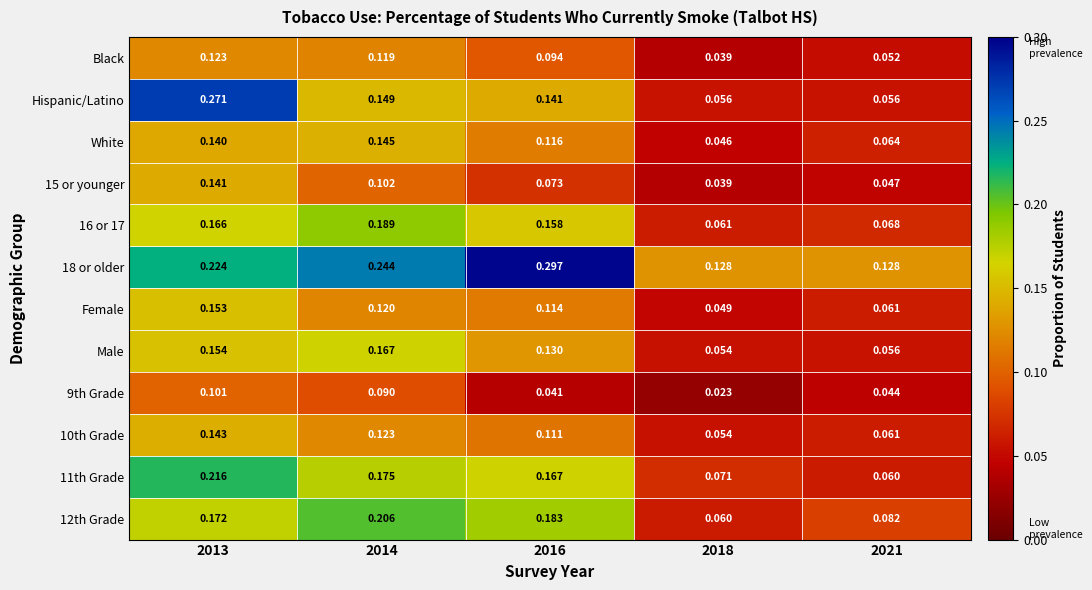

Is the value of Male at 2021 greater than the value of Black at 2013?

No